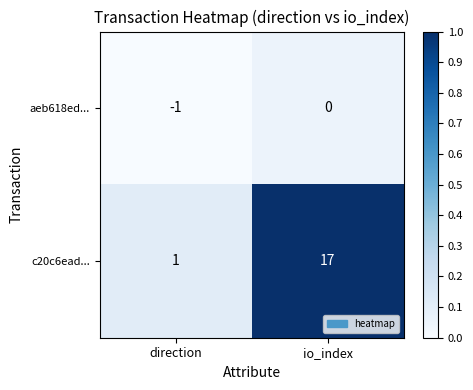

Count the number of data series in this chart.

2